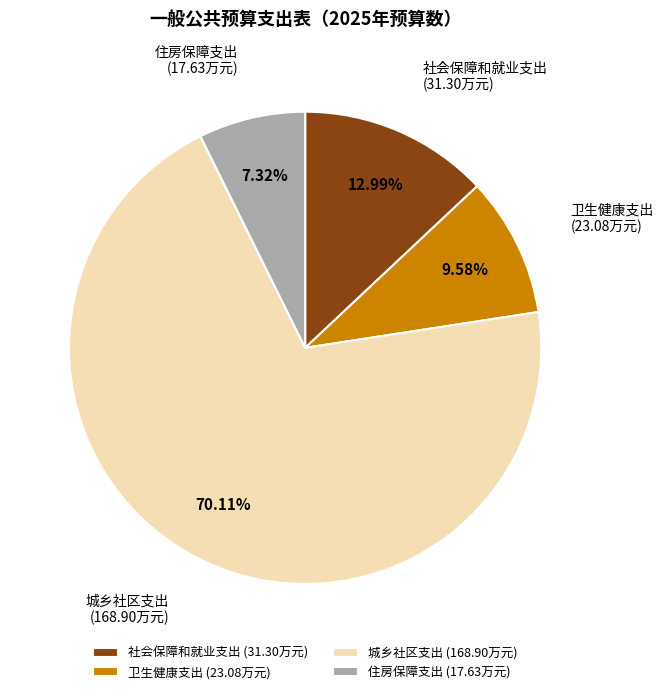

Between 住房保障支出 and 卫生健康支出, which is larger?

卫生健康支出